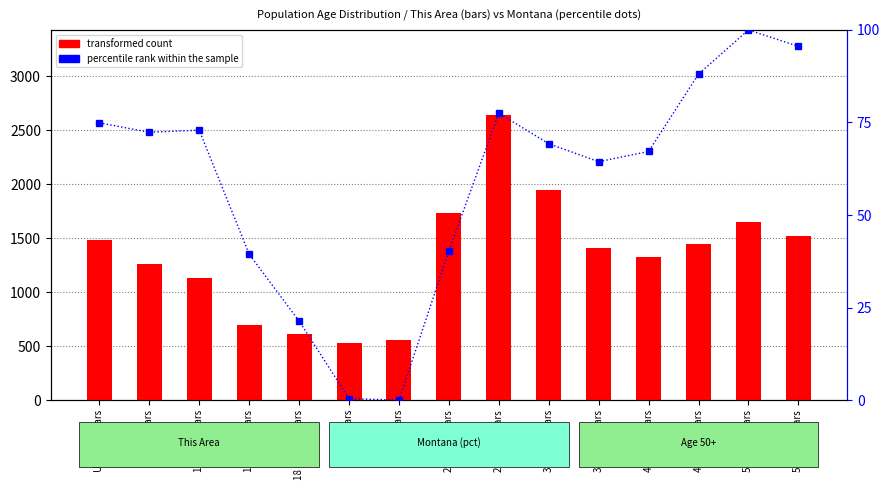

List the series in order of their peak value, lowest first.

percentile rank within the sample, transformed count